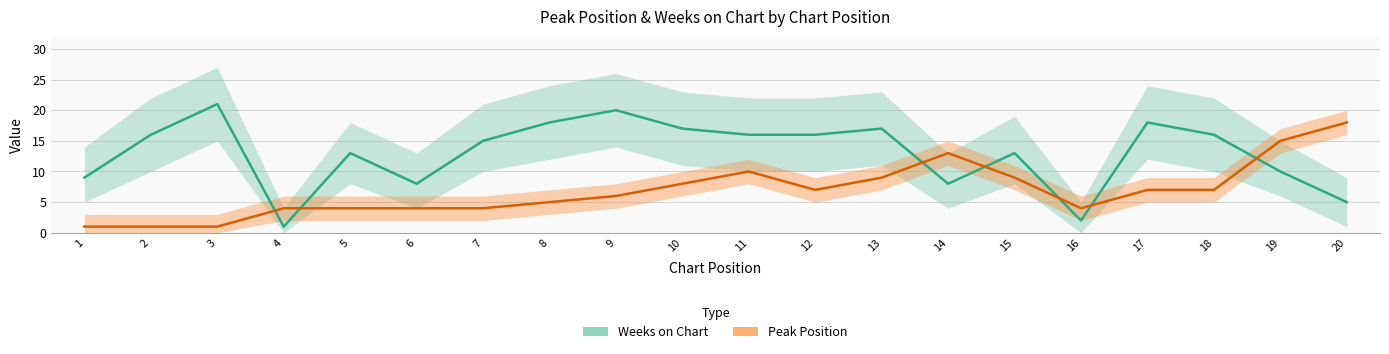

Does the chart have visible grid lines?

Yes